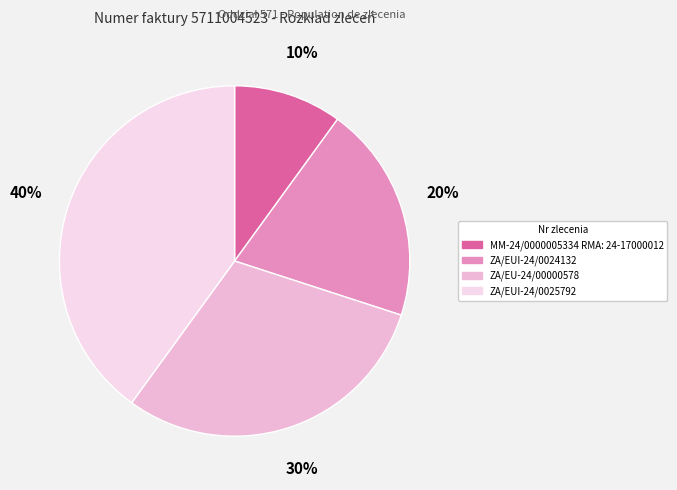

Approximately how many times larger is the value at ZA/EUI-24/0025792 compared to ZA/EUI-24/0024132?

2.0